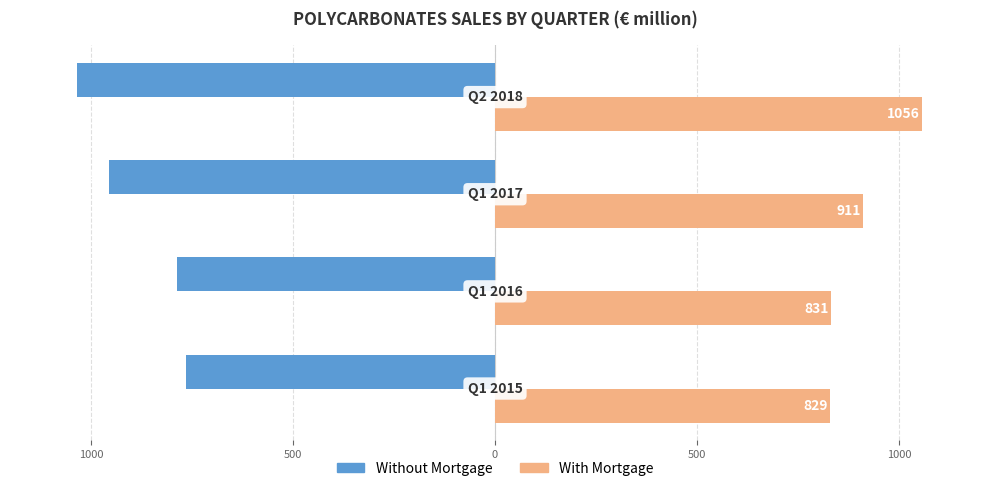

What are all the series names shown in the legend?

Without Mortgage, With Mortgage